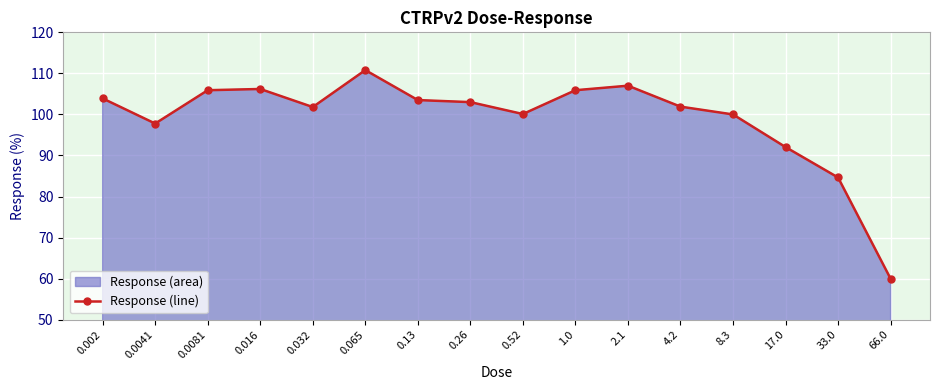

How many lines are shown in the chart?

1